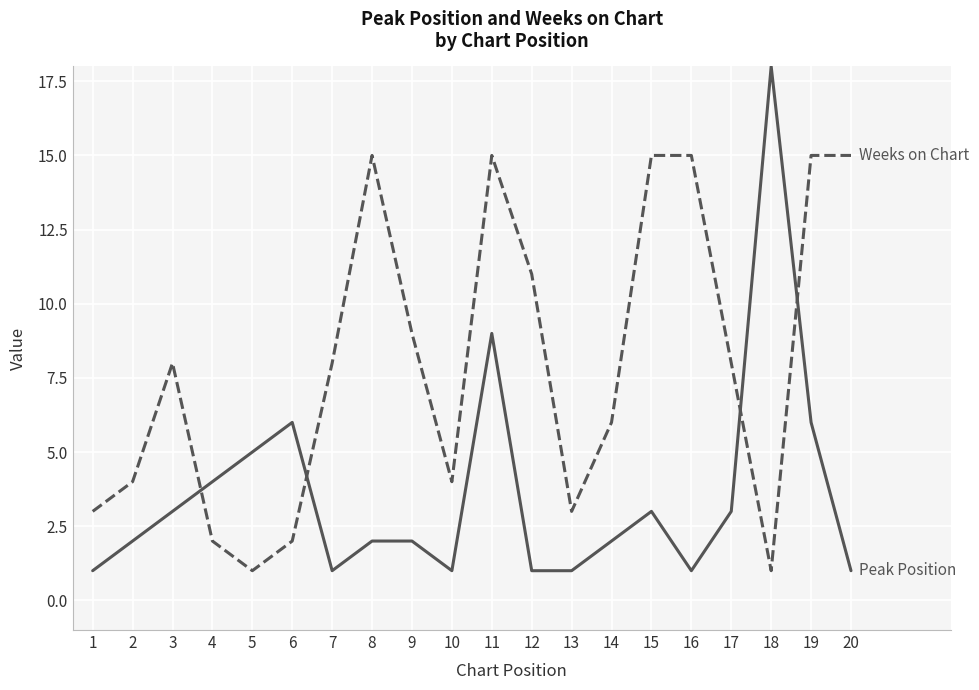

Which label corresponds to the largest value in the chart?

18